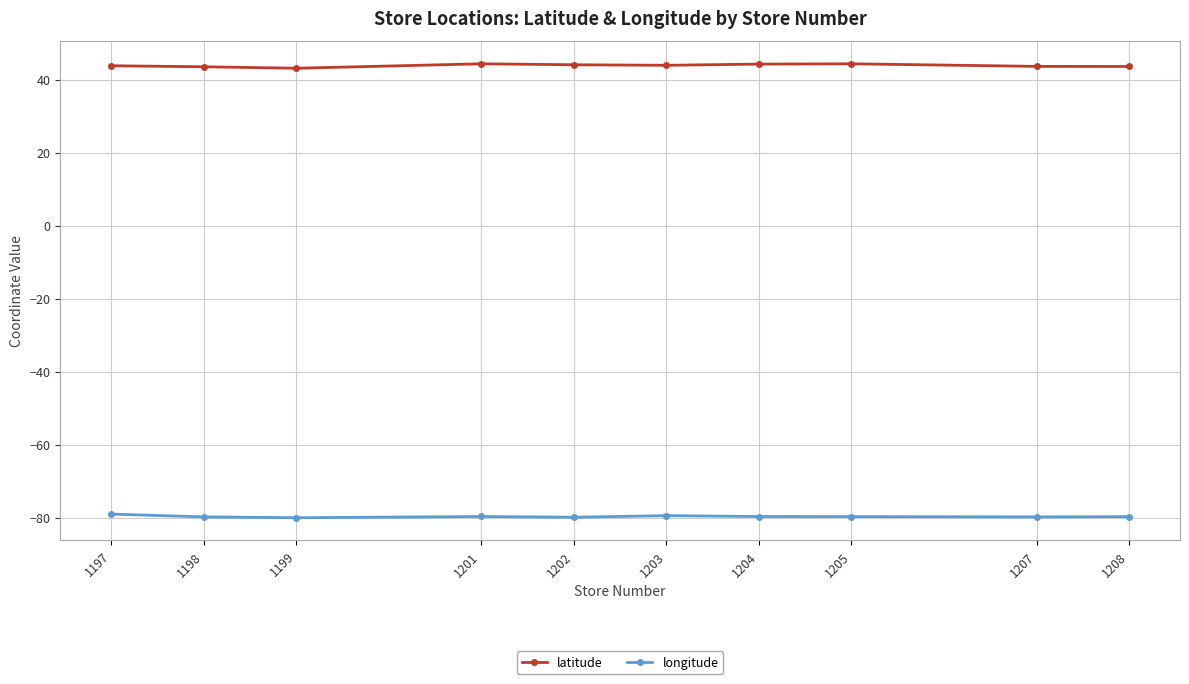

At how many categories does at least one series exceed 10?

10